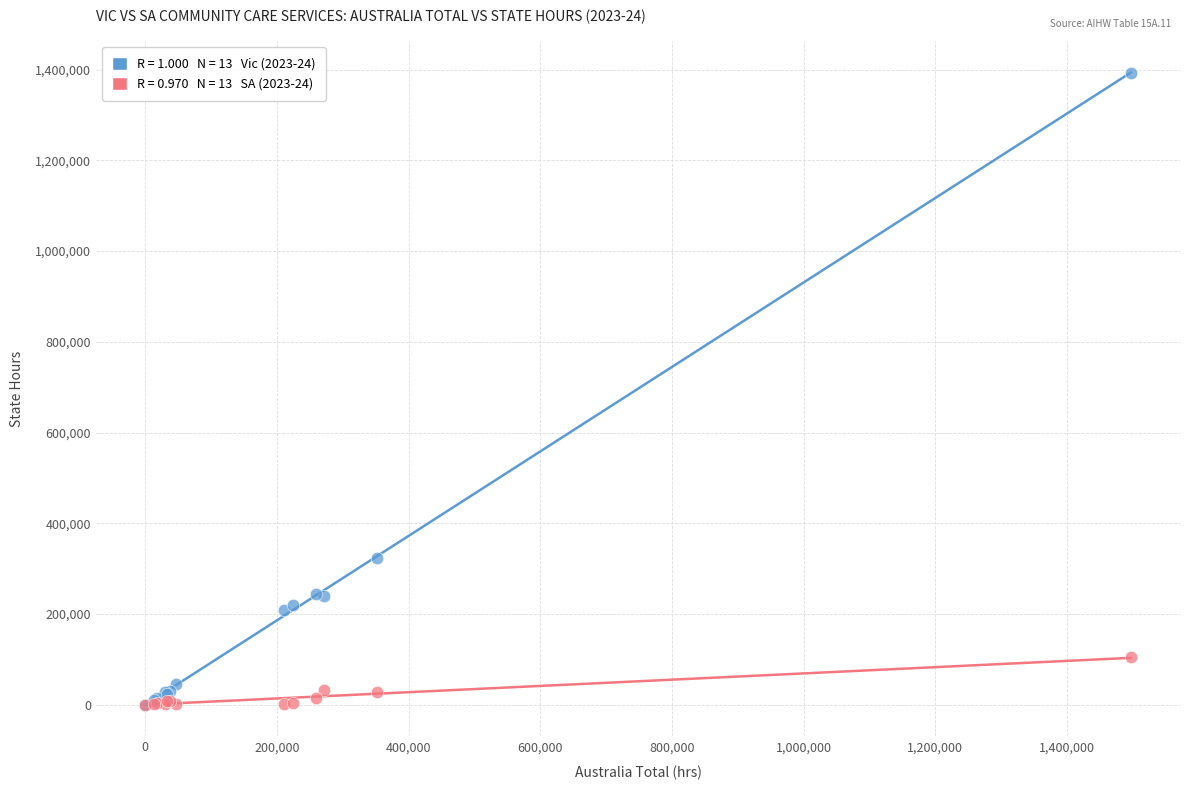

Across all series, what Y value is closest to 696239?

323318